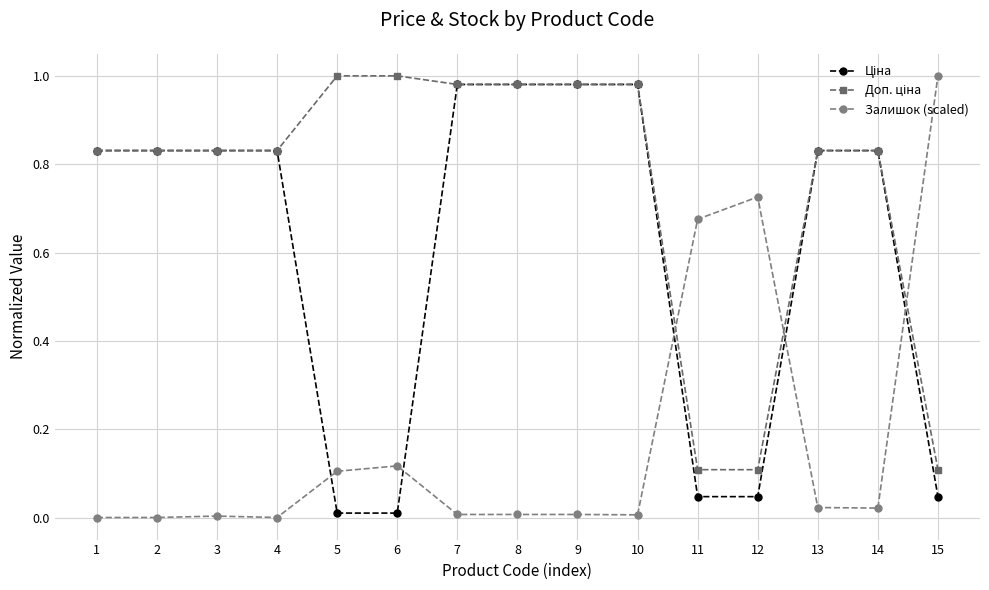

At which label does Залишок (scaled) reach its peak?

15